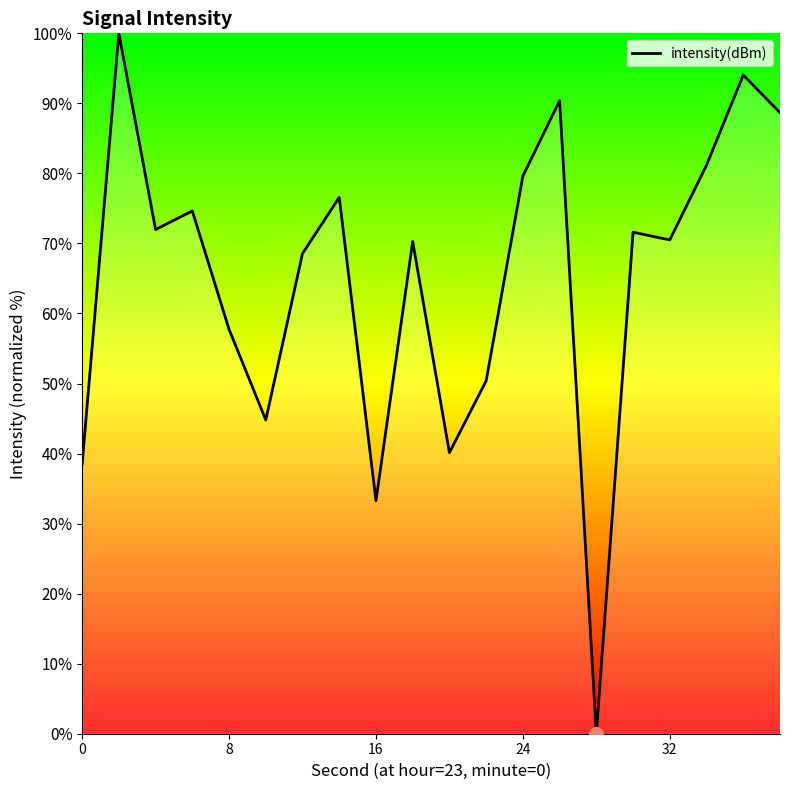

What is the difference between the maximum and minimum values?

100.0